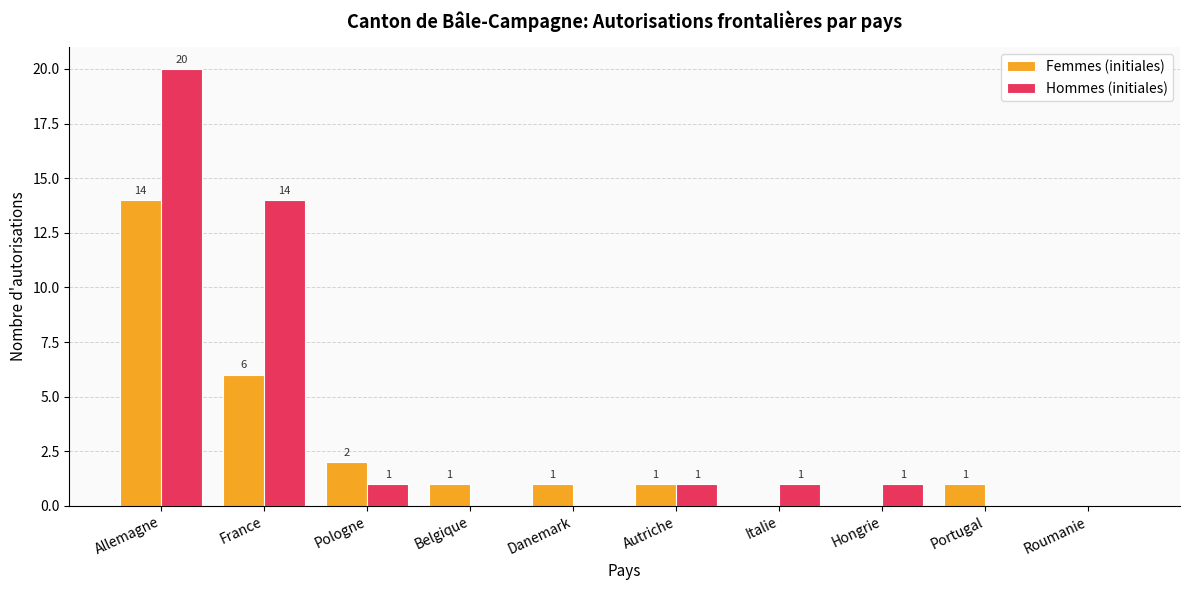

How many values in Femmes (initiales) are above zero?

7